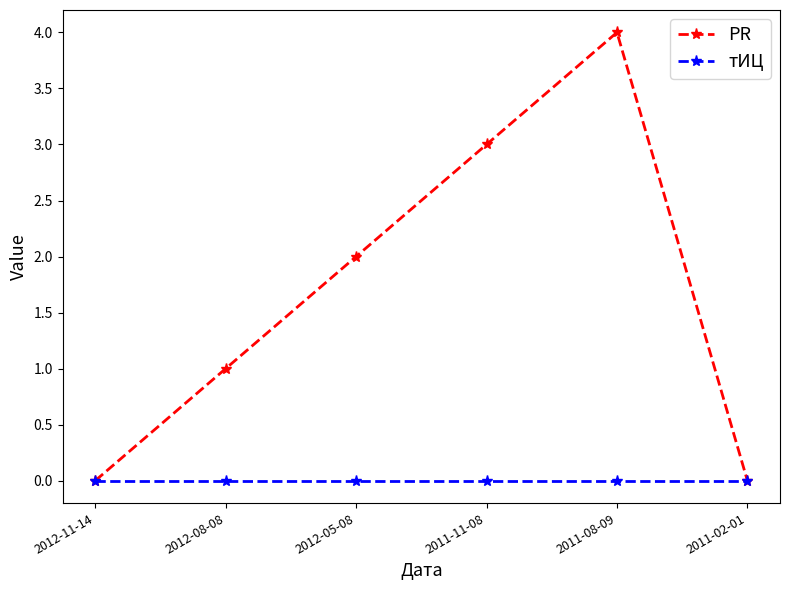

True or false: тИЦ has a value of 0 at 2012-05-08.

True